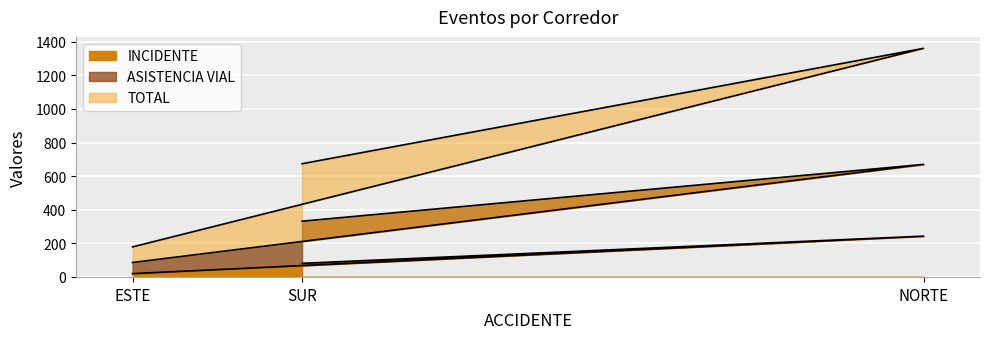

True or false: INCIDENTE has a value of 45 at SUR.

False